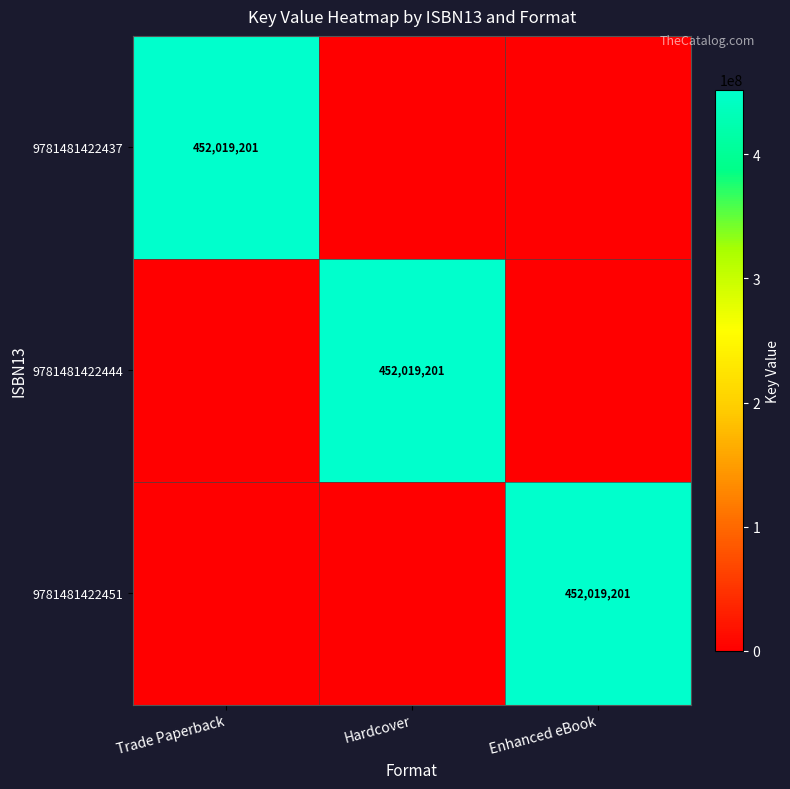

What is the difference between the highest and lowest values at Hardcover?

452019201